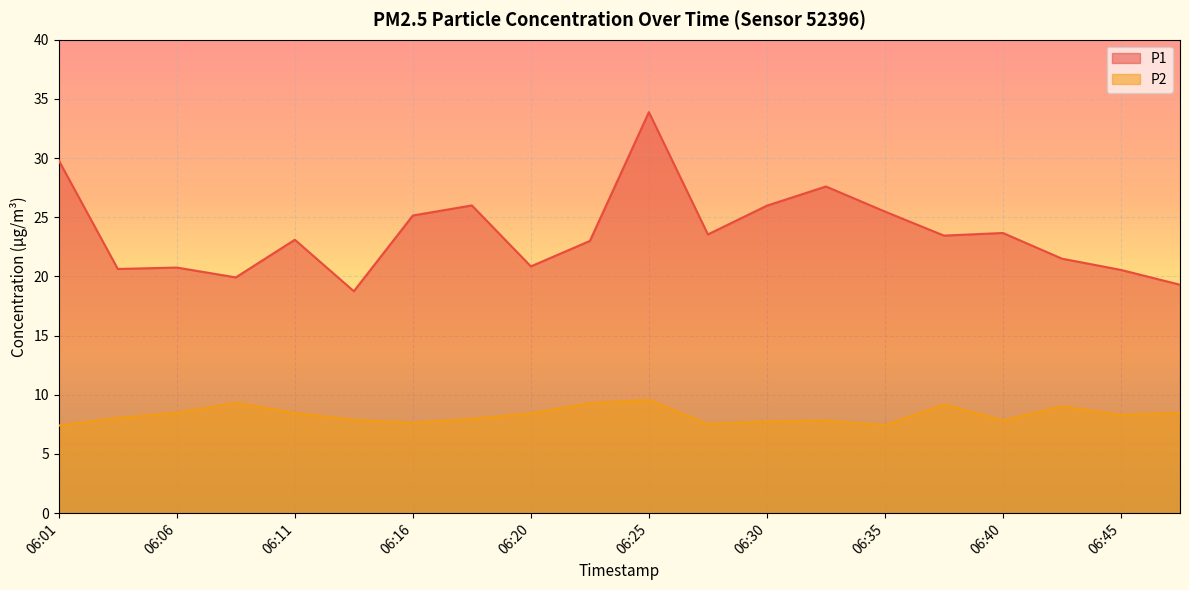

At which category does the chart reach its peak across all series?

06:25